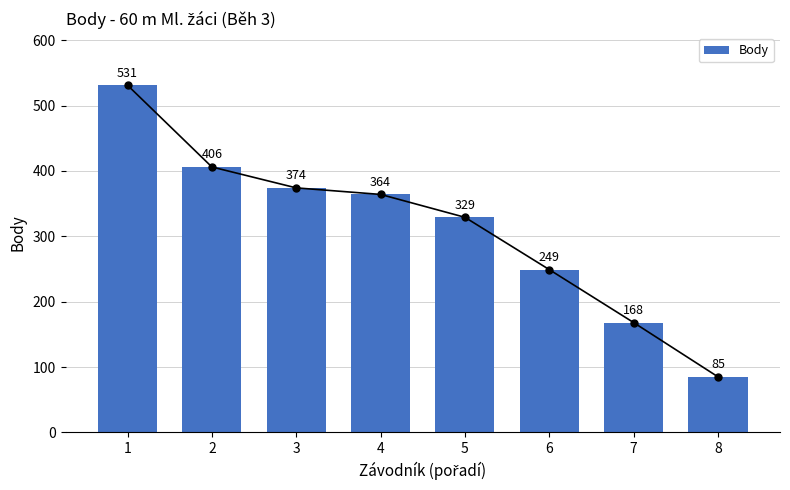

List the labels in order of value, smallest first.

8, 7, 6, 5, 4, 3, 2, 1